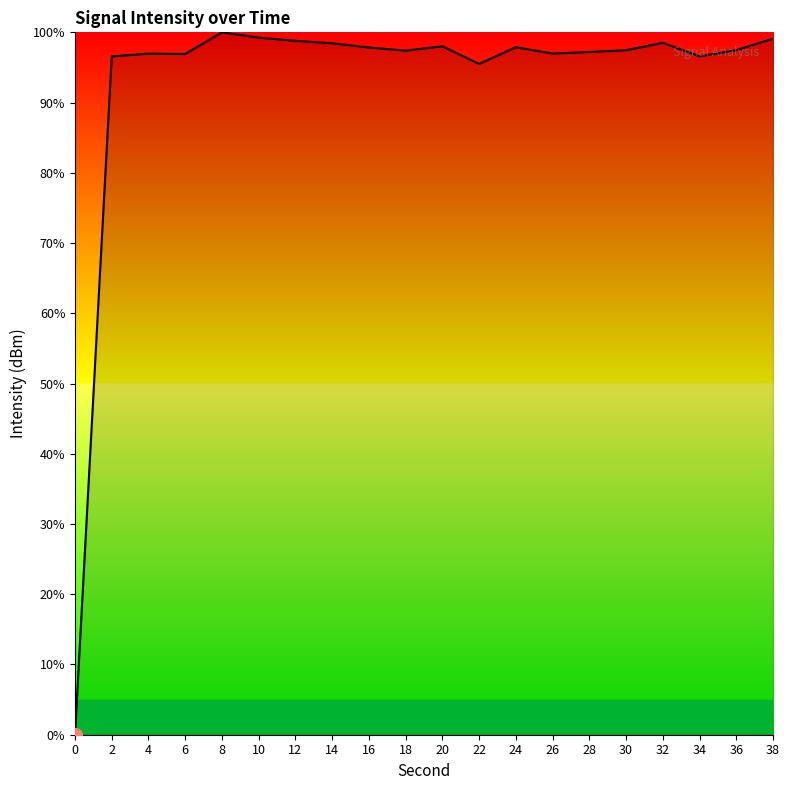

True or false: there are more than 1 points higher than both neighbors.

True